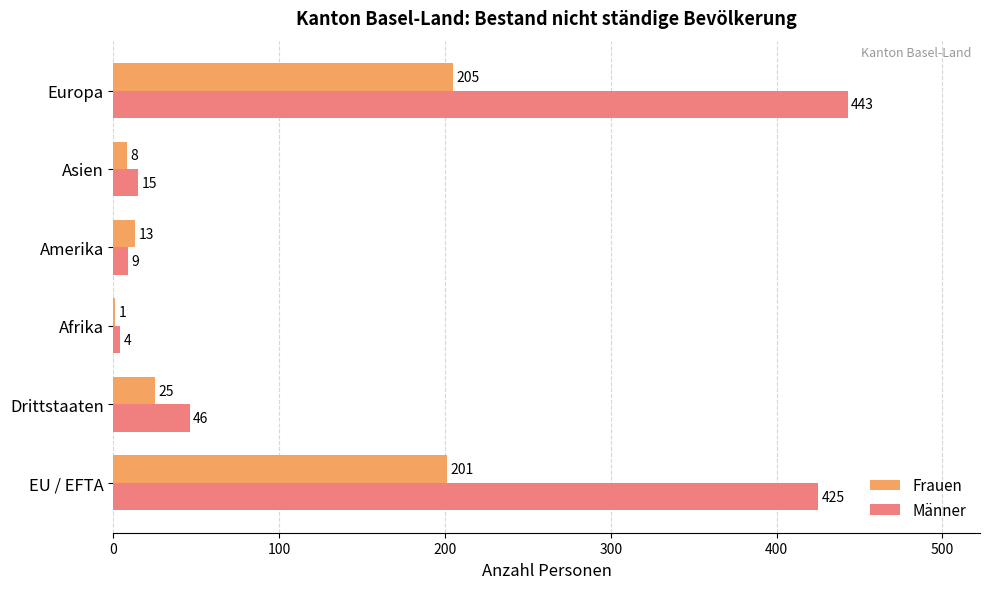

Where is Frauen nearest to the value 103?

Drittstaaten